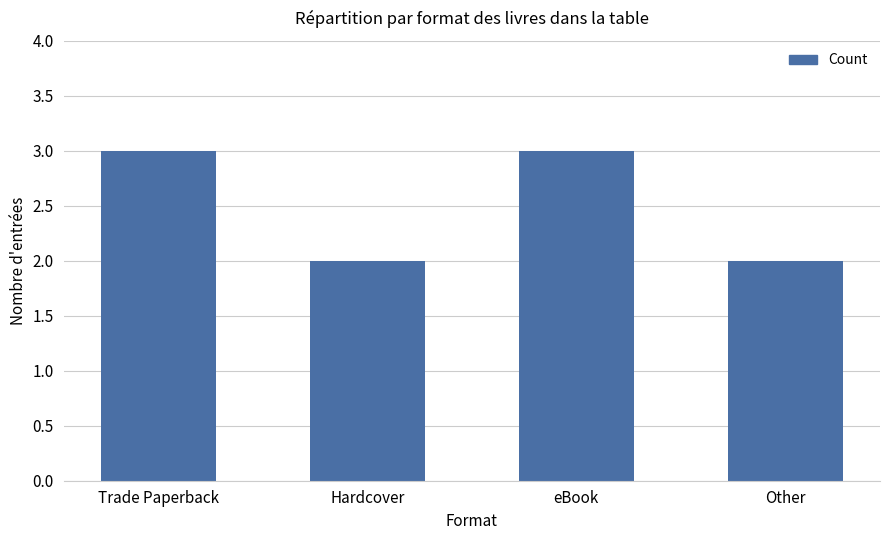

Reading left to right, transcribe all the data shown in this chart.

Trade Paperback=3	Hardcover=2	eBook=3	Other=2